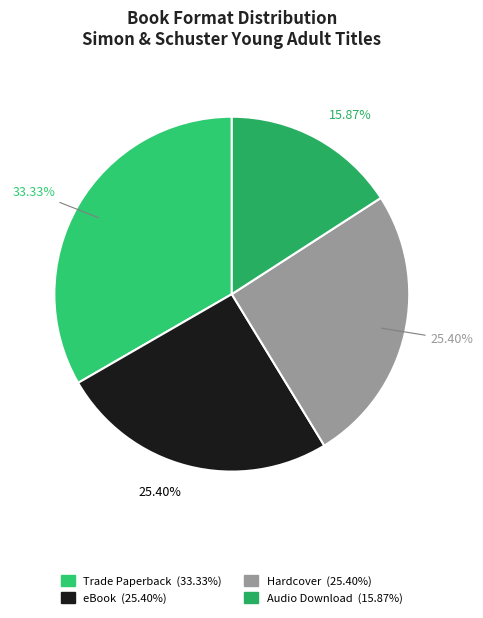

True or false: eBook accounts for 37% of the total.

False